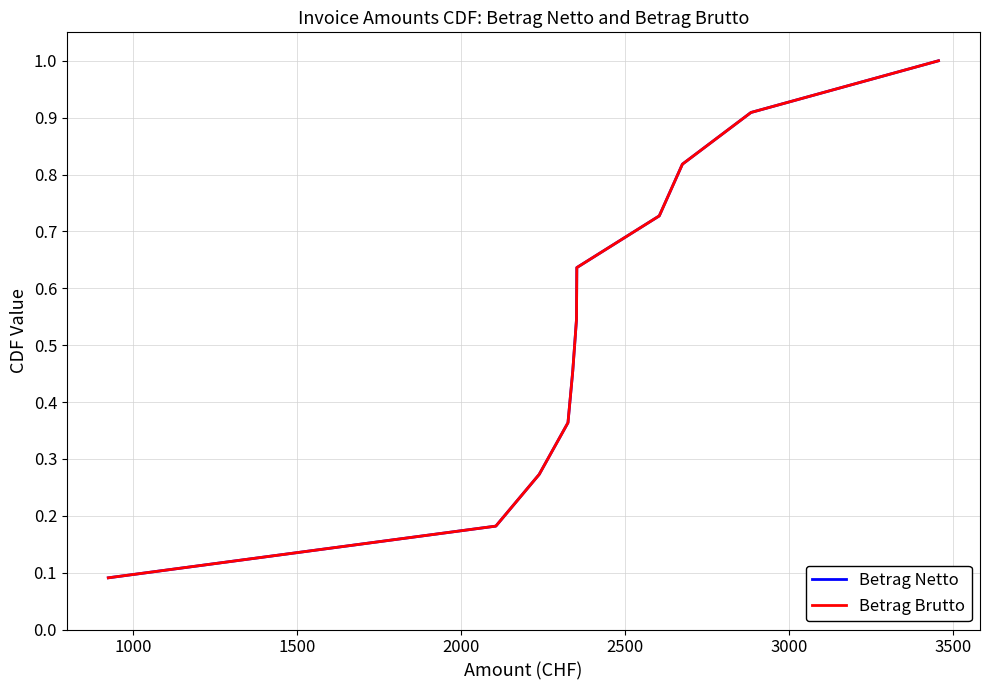

Reading right to left, list all the values displayed in this chart.

Betrag Netto: 1.0	0.9	0.8	0.7	0.6	0.5	0.5	0.4	0.3	0.2	0.1
Betrag Brutto: 1.0	0.9	0.8	0.7	0.6	0.5	0.5	0.4	0.3	0.2	0.1